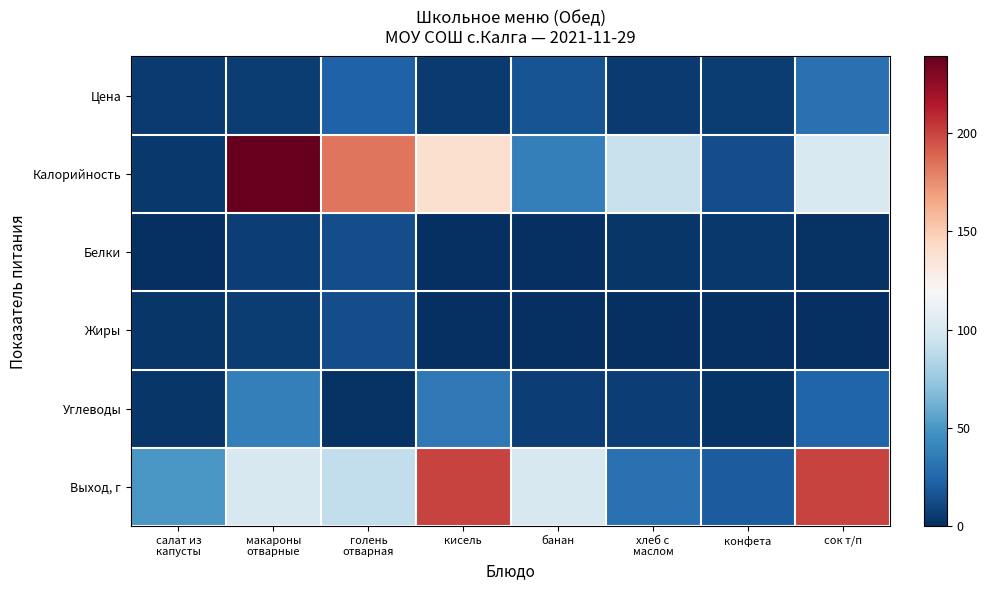

Which series has the largest total across all categories?

Калорийность